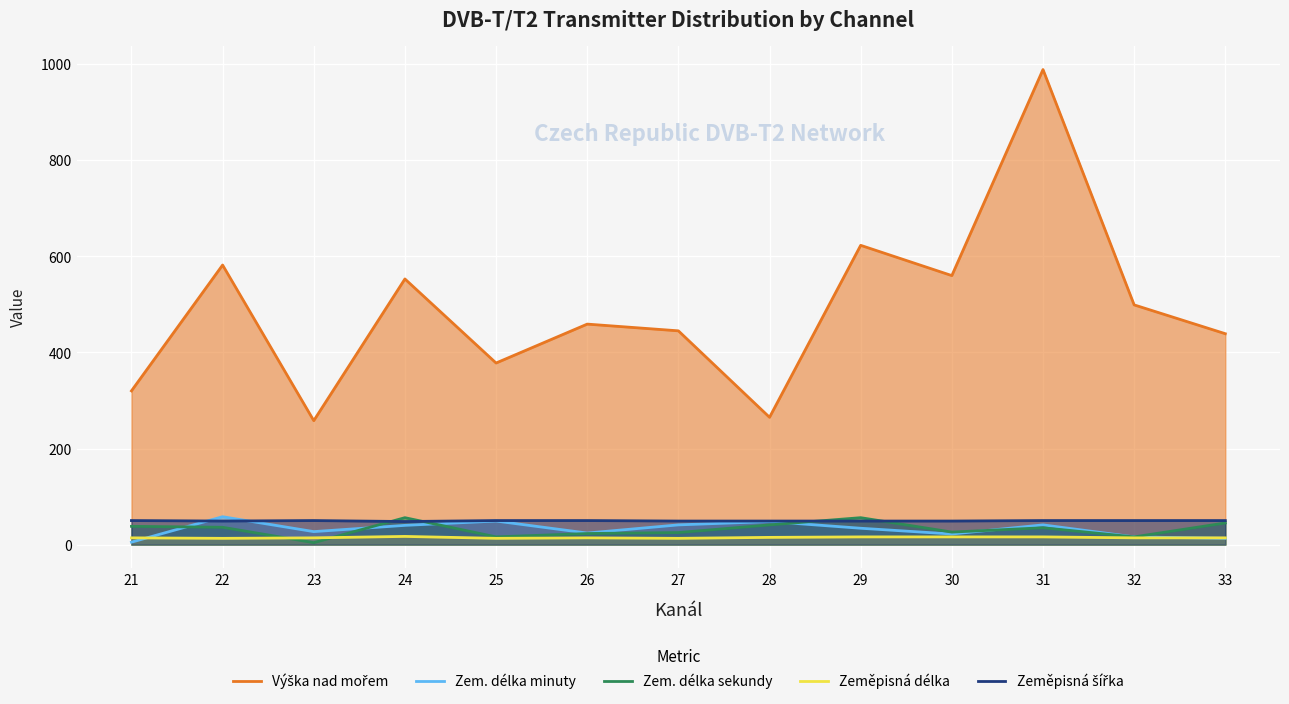

What is the sum of the Zeměpisná šířka values at 27 and 21?

99